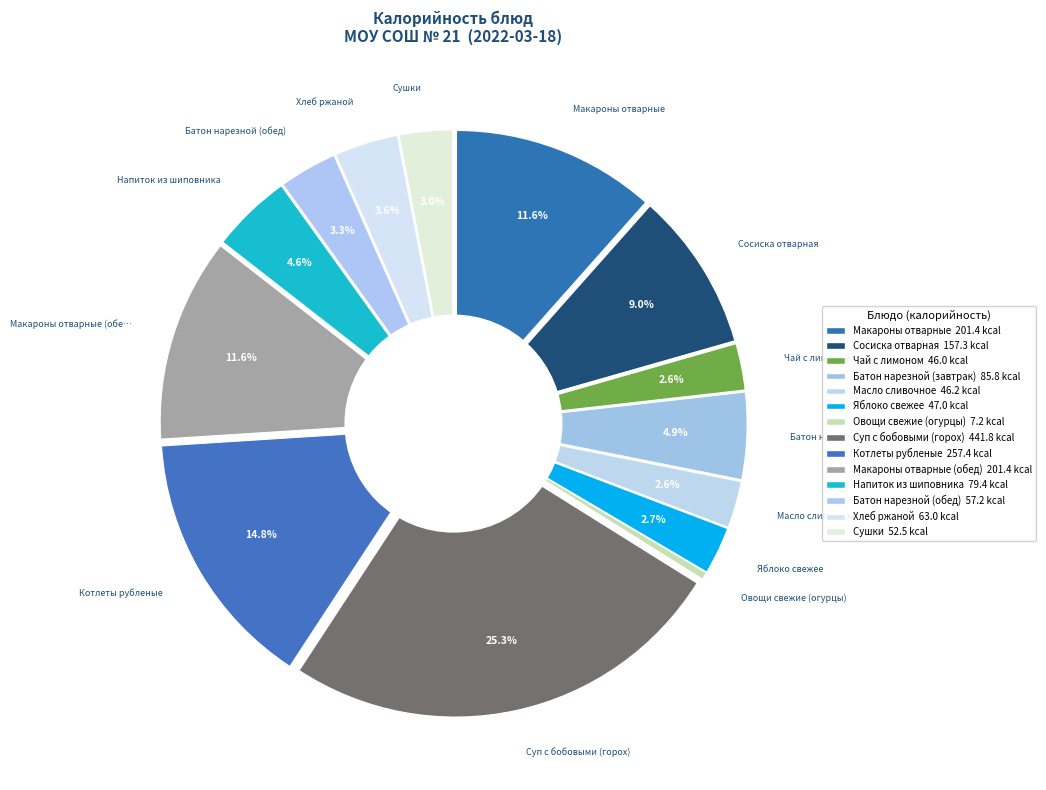

True or false: Сушки accounts for 17% of the total.

False